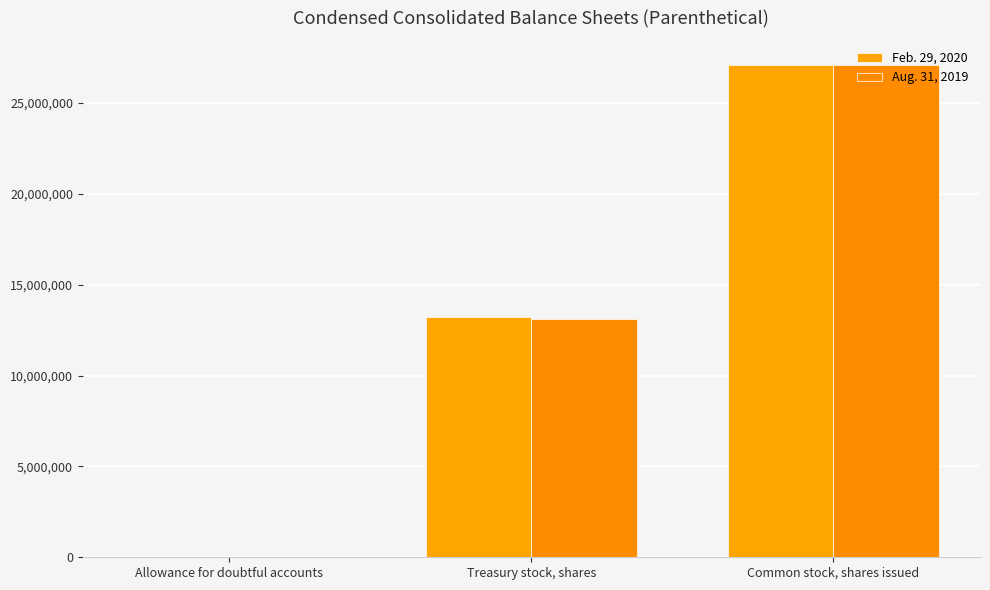

Which series has the largest total across all categories?

Feb. 29, 2020